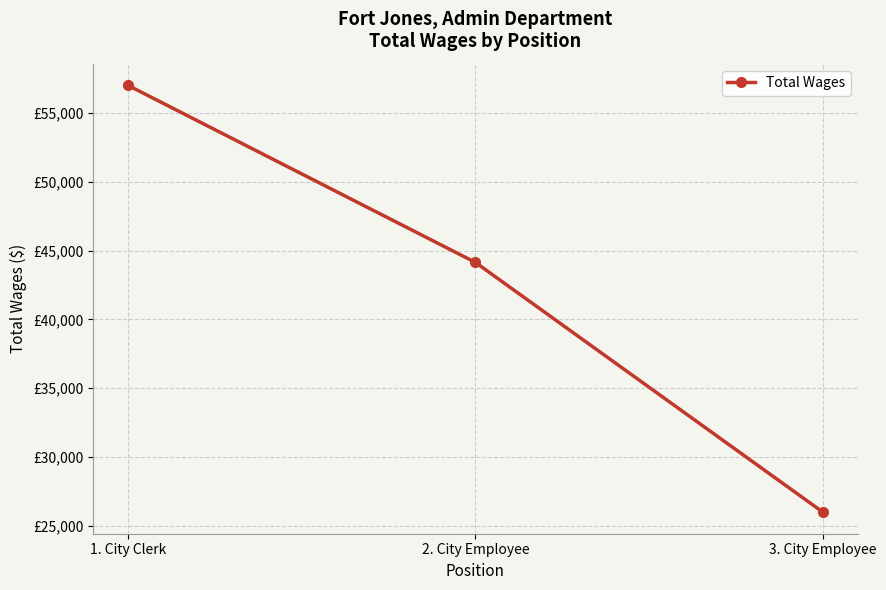

Is this an area chart (filled region under the line)?

No